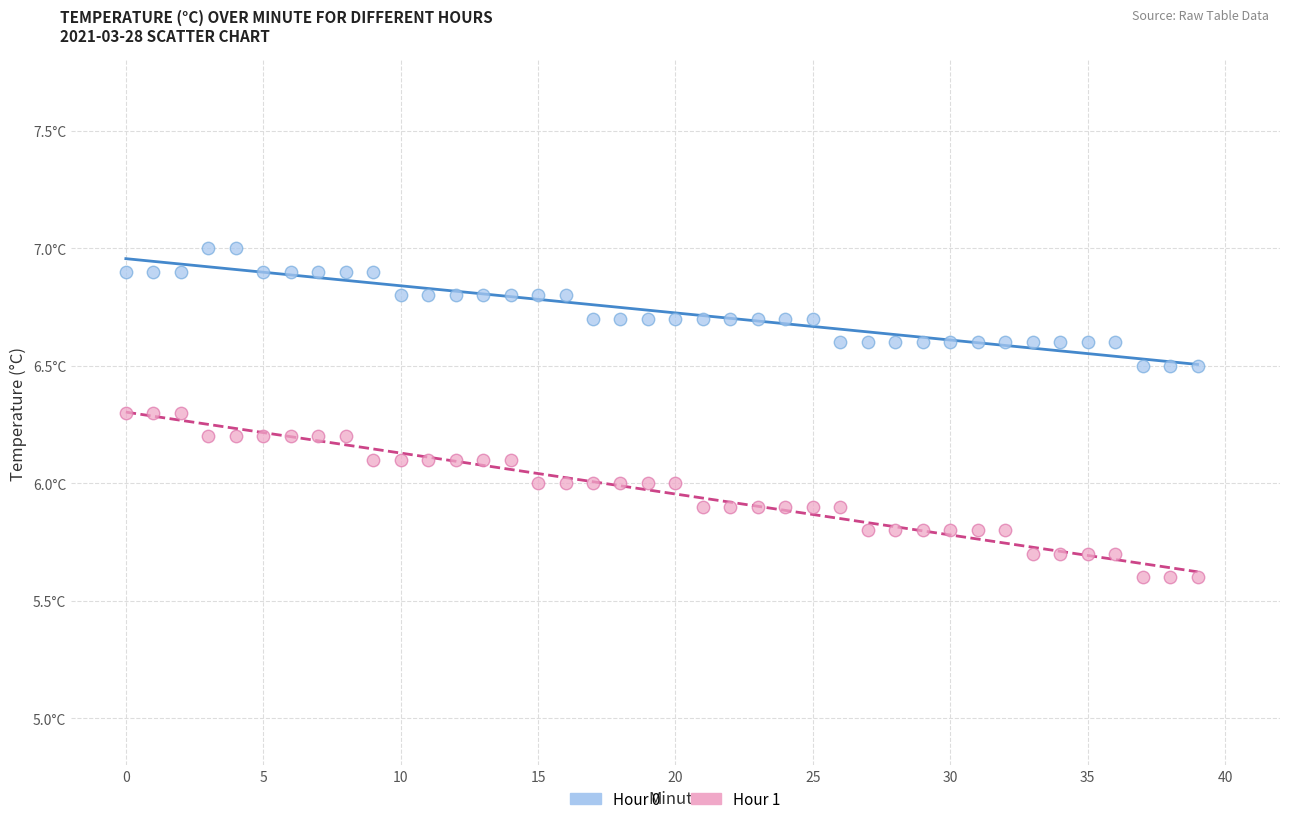

Which series has the widest spread of Y values?

Hour 1